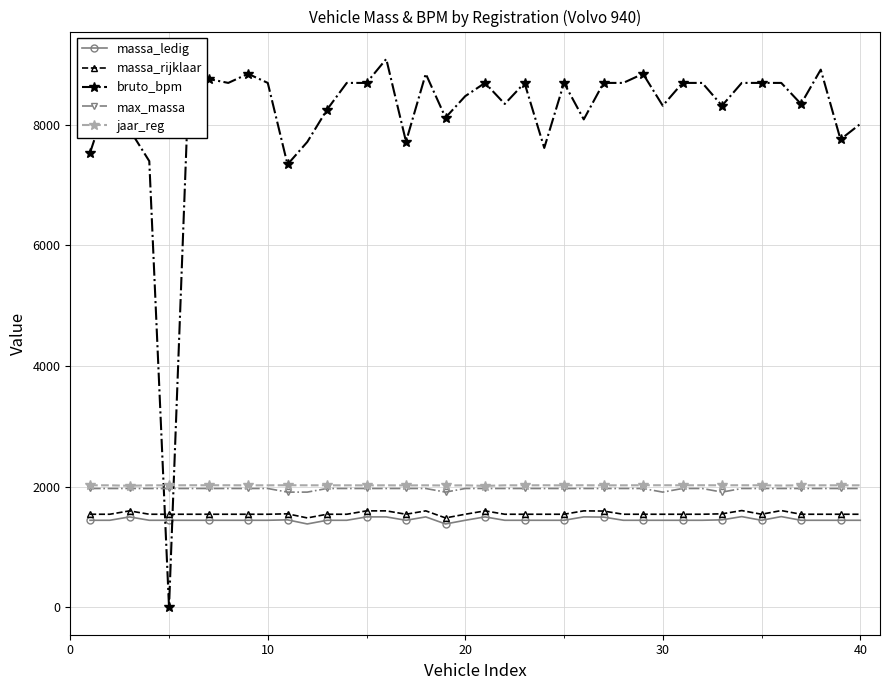

Which series has the largest total across all categories?

bruto_bpm